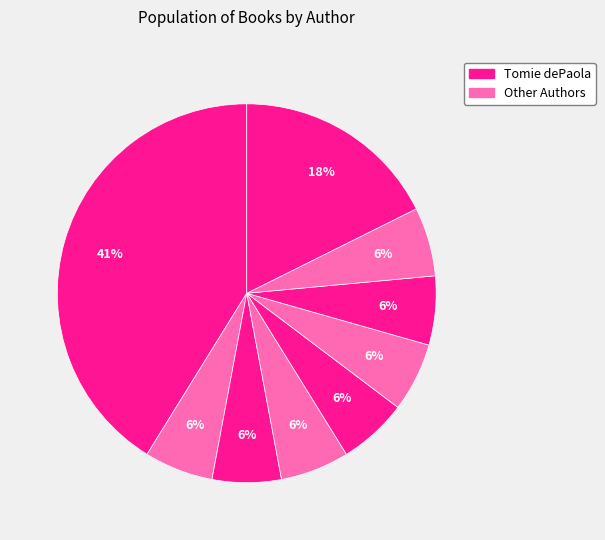

How many segments does this pie chart have?

9